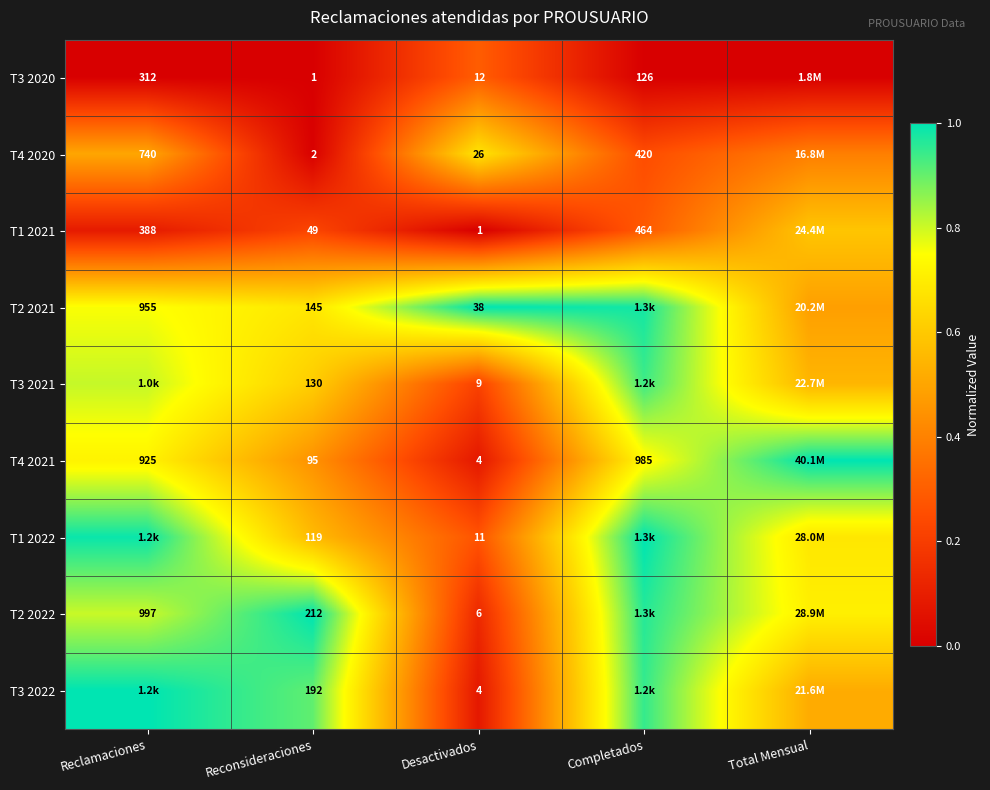

What is the approximate value of T4 2020 at Reclamaciones?

0.5